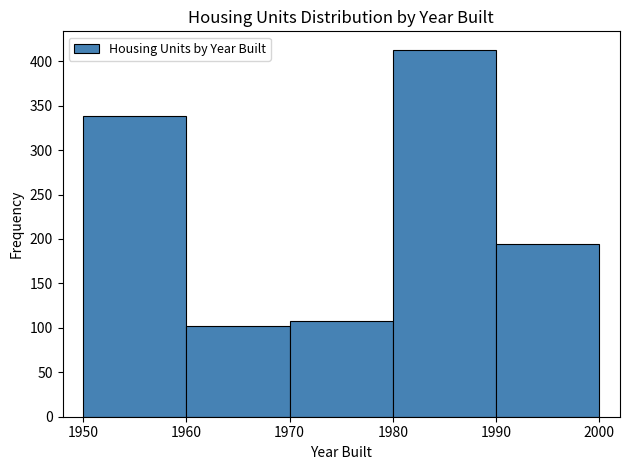

Reading left to right, list every bar in this chart as the range it spans on the x-axis followed by its height. The values are not printed on the chart, so give them approximately, as read against the axis.

1950 to 1960: 340
1960 to 1970: 100
1970 to 1980: 110
1980 to 1990: 415
1990 to 2000: 195